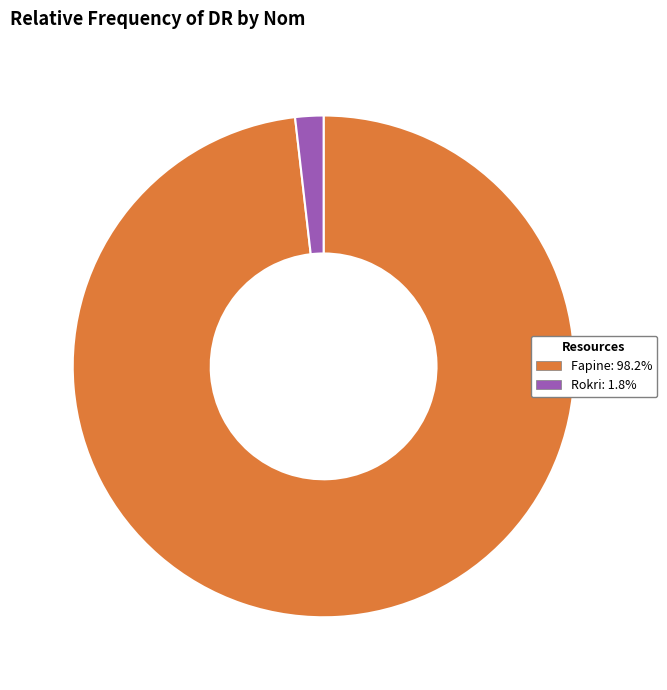

Rank the categories by value from highest to lowest.

Fapine, Rokri